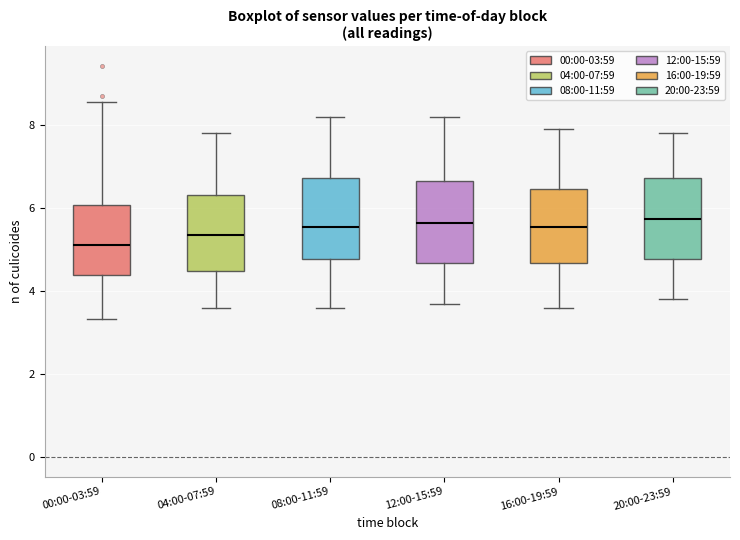

Reading left to right, read every box against the y-axis: the position of its median line, the range the box covers, and the ends of its whiskers. The values are not printed on the chart, so give them approximately, as read against the axis.

00:00-03:59: median 5.2, box 4.4 to 6.0, whiskers 3.4 to 8.6
04:00-07:59: median 5.4, box 4.4 to 6.4, whiskers 3.6 to 7.8
08:00-11:59: median 5.6, box 4.8 to 6.8, whiskers 3.6 to 8.2
12:00-15:59: median 5.6, box 4.6 to 6.6, whiskers 3.8 to 8.2
16:00-19:59: median 5.6, box 4.6 to 6.4, whiskers 3.6 to 8.0
20:00-23:59: median 5.8, box 4.8 to 6.8, whiskers 3.8 to 7.8